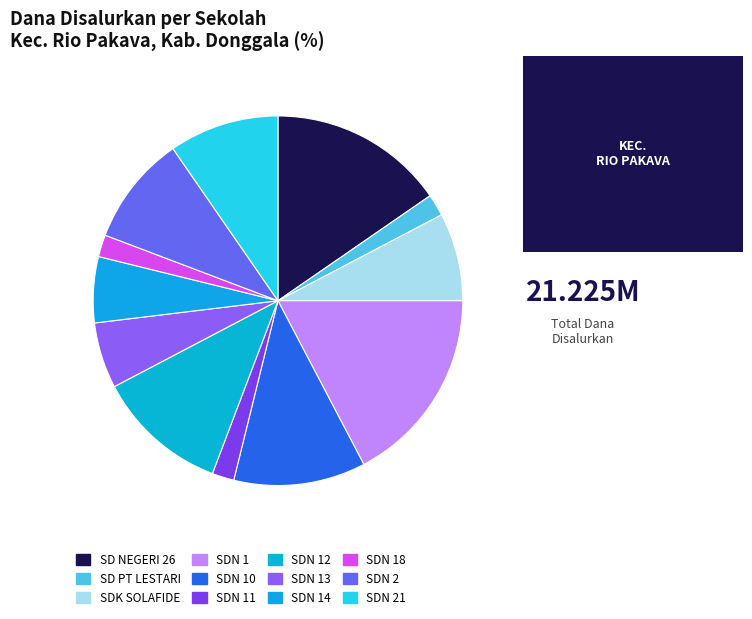

How many slices are in this pie chart?

12